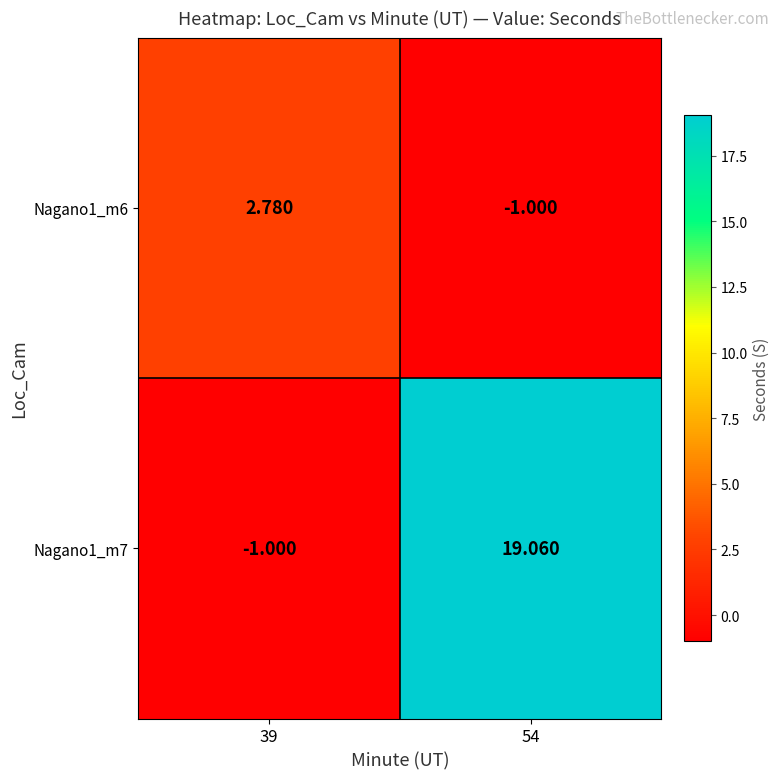

What is the total value across all series at 39?

1.8